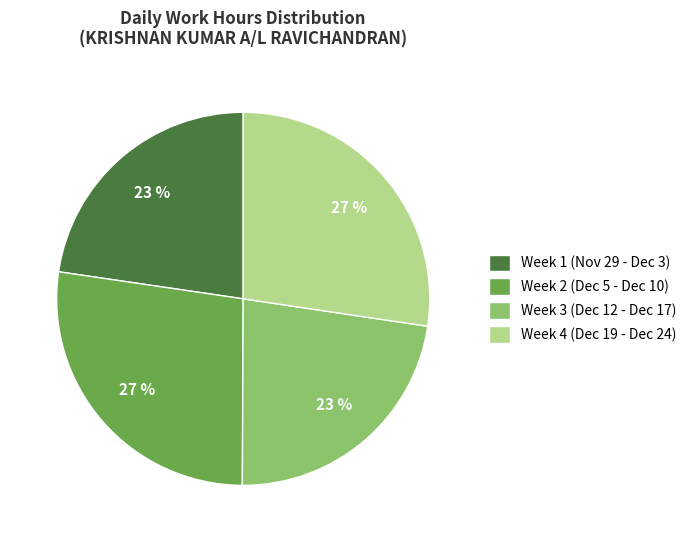

To the nearest percent, what portion does Week 2 (Dec 5 - Dec 10) represent?

27%